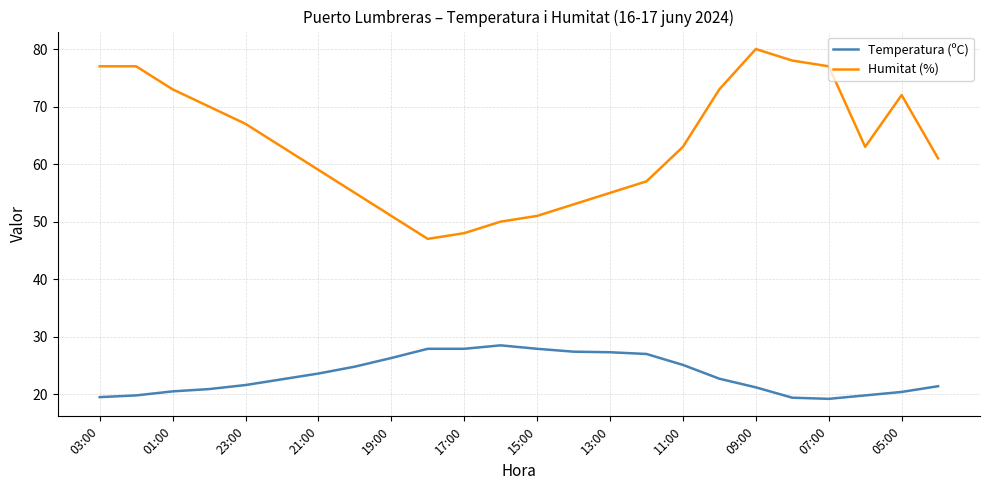

Which series has the widest spread of values?

Humitat (%)